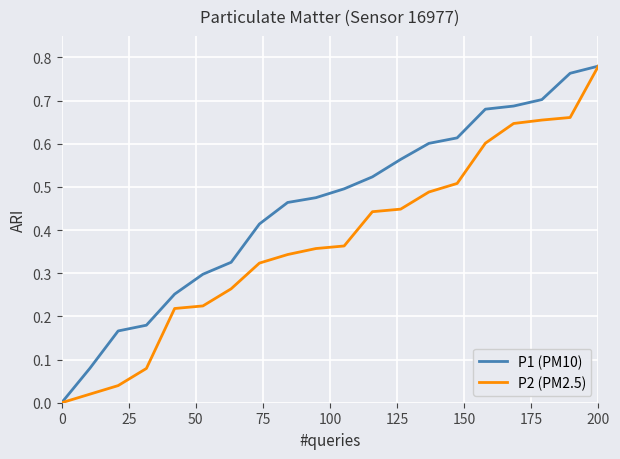

Rank the series by their average value, from lowest to highest.

P2 (PM2.5), P1 (PM10)